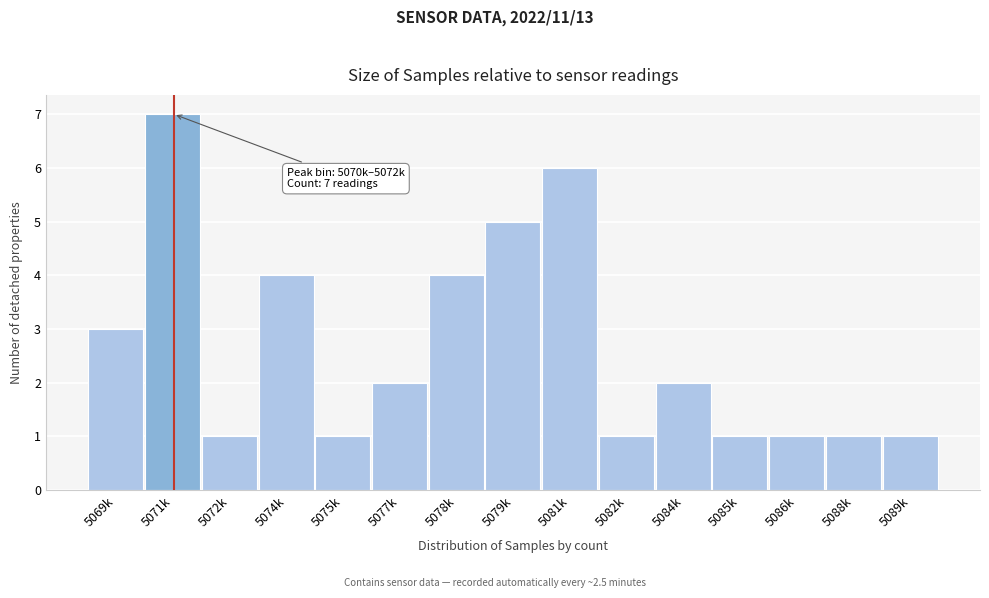

Reading left to right, list all the values displayed in this chart.

3	7	1	4	1	2	4	5	6	1	2	1	1	1	1